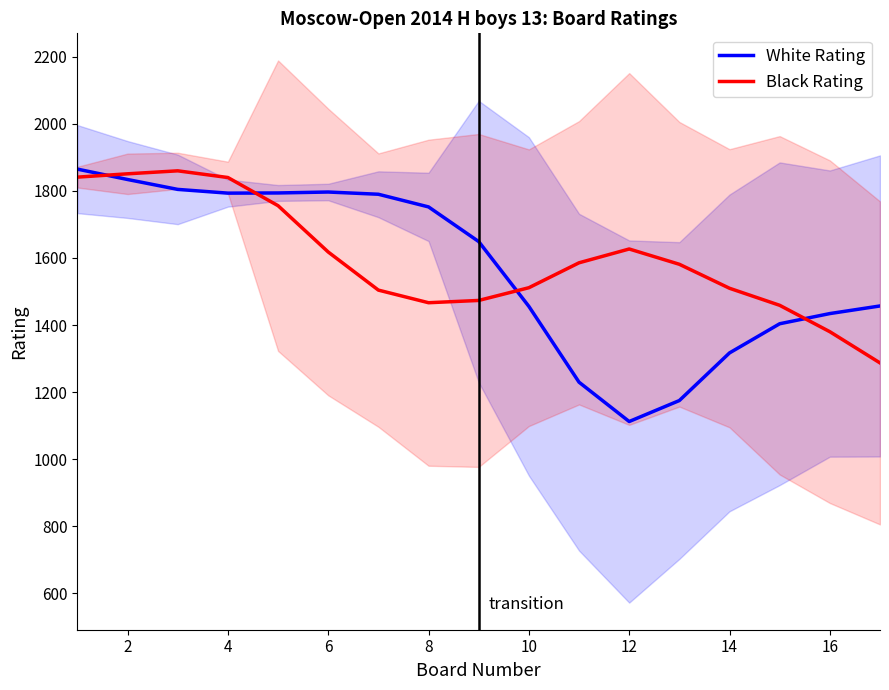

The value of Black Rating at 4 is 2562.5. True or false?

False